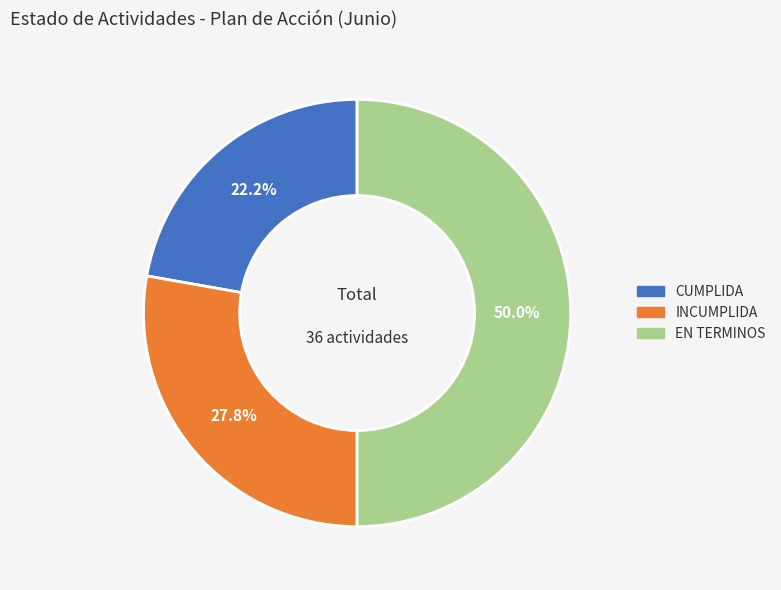

What is the total percentage of EN TERMINOS and CUMPLIDA?

72.2%